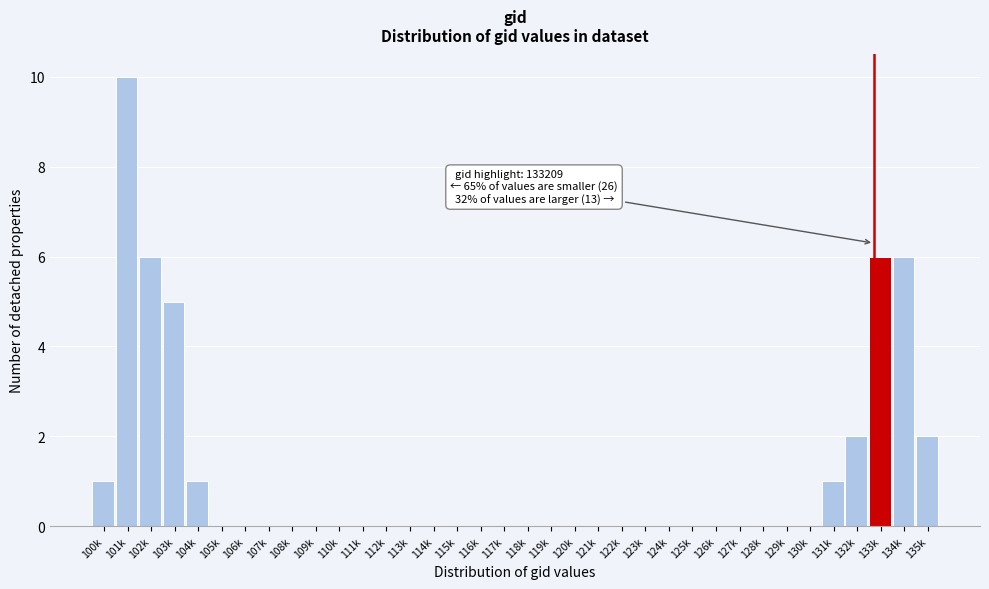

What is the change in value from 101k to 109k?

-10